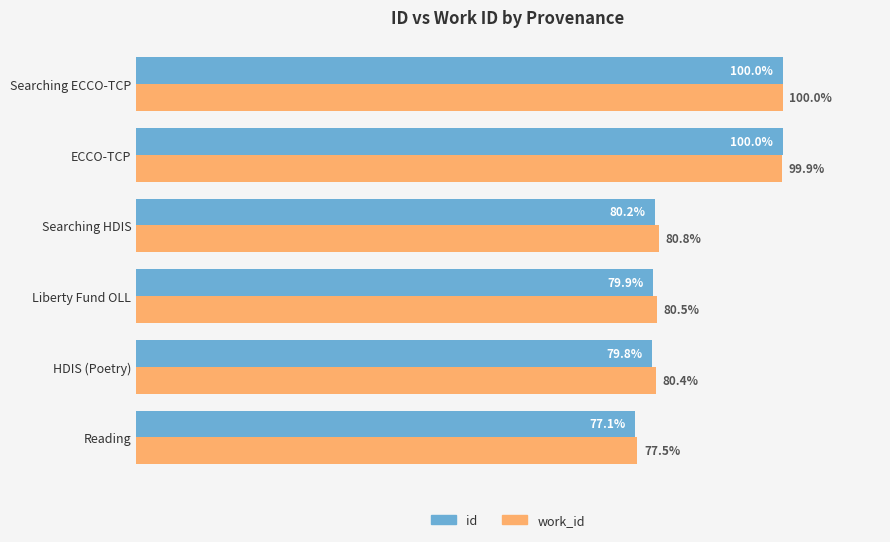

Where is id nearest to the value 88?

Searching HDIS